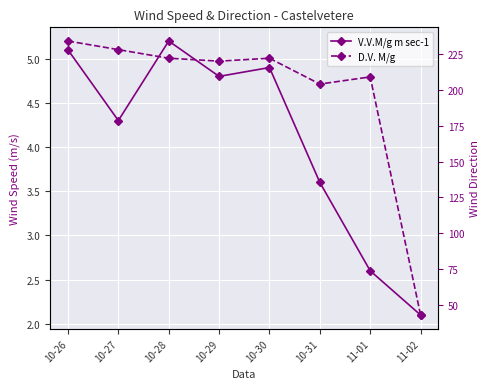

Reading left to right, extract all data points from this chart.

V.V.M/g m sec-1: 5.1	4.3	5.2	4.8	4.9	3.6	2.6	2.1
D.V. M/g: 234.0	228.0	222.0	220.0	222.0	204.0	209.0	43.0